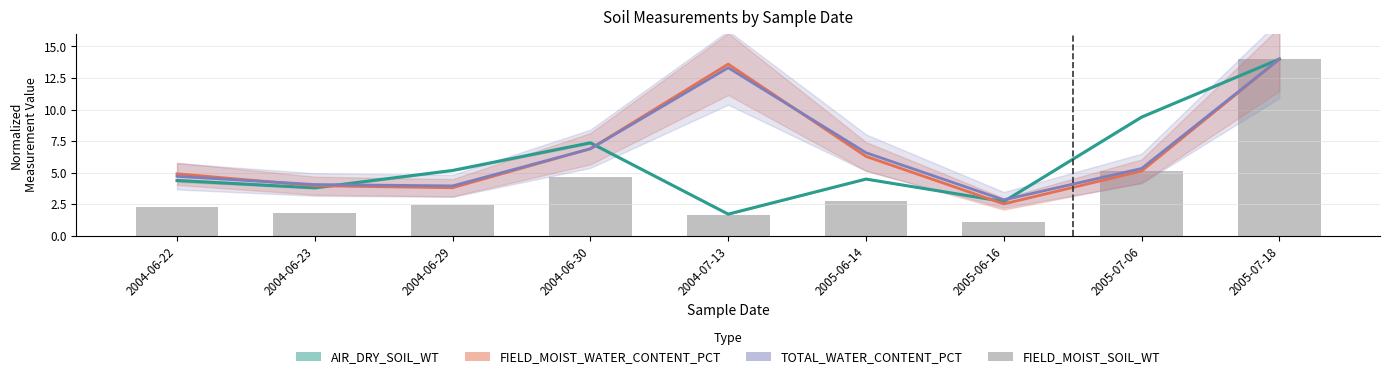

What is the spread (max minus min) of values at 2004-07-13?

11.9